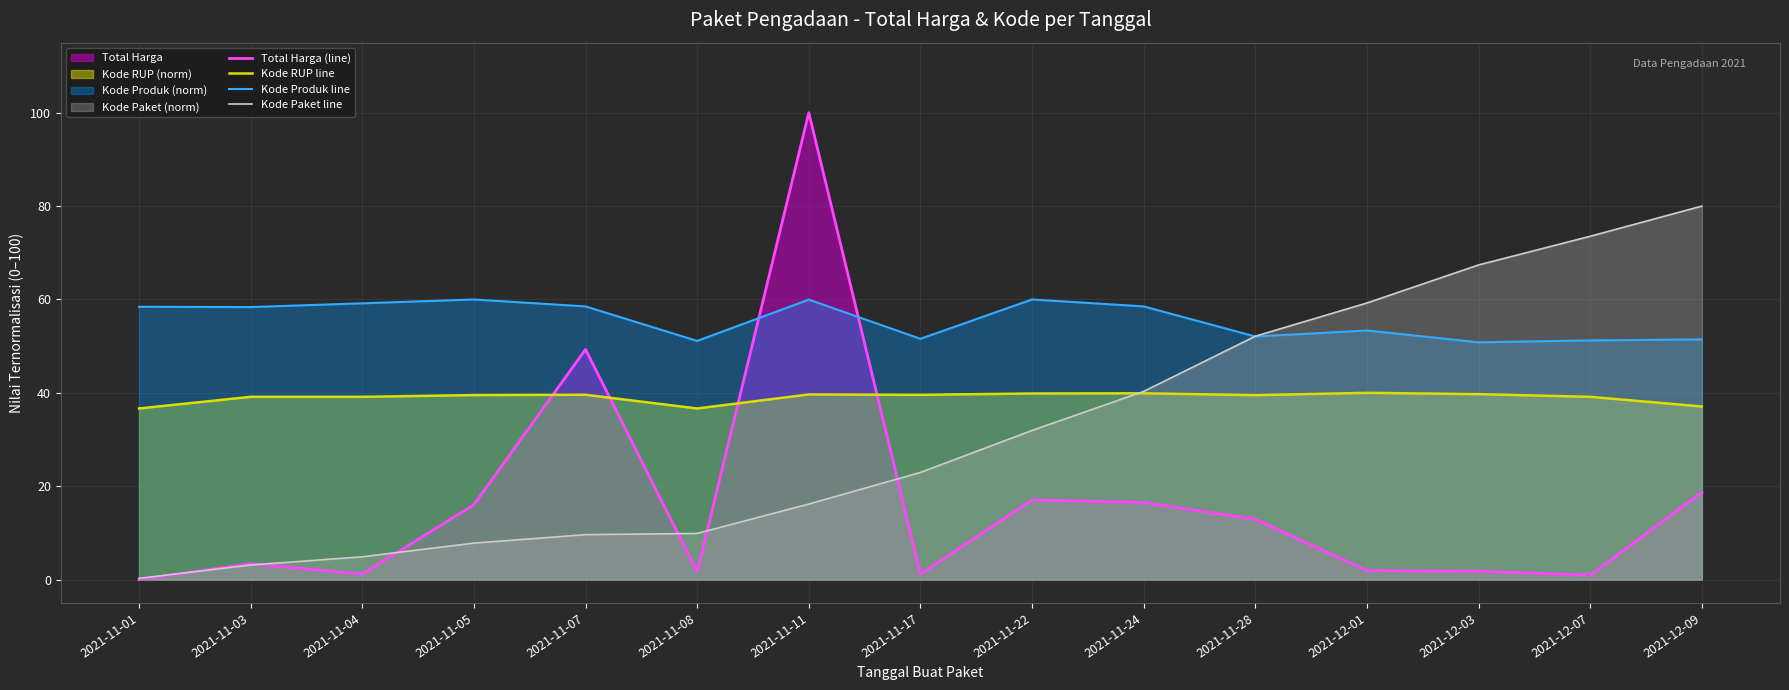

Reading right to left, list all the values displayed in this chart.

Total Harga (line): 18.7	0.9	1.8	1.9	12.9	16.5	17.0	1.2	100.0	1.7	49.3	16.0	1.2	3.4	0.0
Kode RUP line: 37.1	39.1	39.7	40.0	39.5	39.9	39.9	39.6	39.7	36.7	39.6	39.5	39.1	39.1	36.7
Kode Produk line: 51.4	51.2	50.8	53.4	52.1	58.5	60.0	51.6	60.0	51.1	58.5	60.0	59.2	58.4	58.4
Kode Paket line: 80.0	73.5	67.4	59.2	52.1	40.3	31.9	23.0	16.2	9.9	9.6	7.8	4.9	3.1	0.3